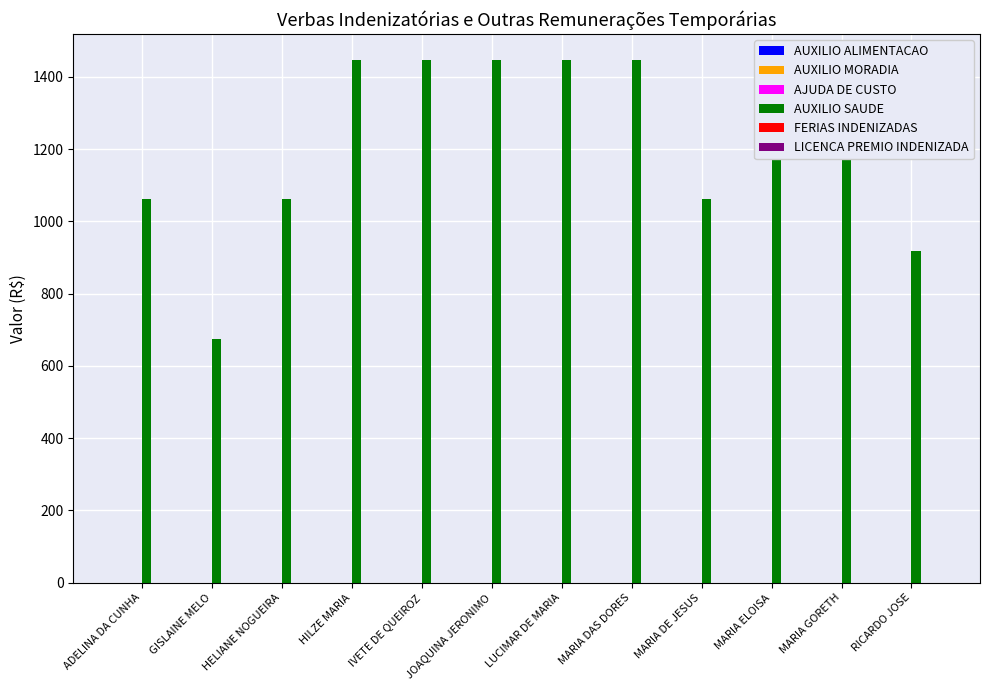

Reading left to right, what are all the values shown in this chart?

AUXILIO ALIMENTACAO: ADELINA DA CUNHA=0.0	GISLAINE MELO=0.0	HELIANE NOGUEIRA=0.0	HILZE MARIA=0.0	IVETE DE QUEIROZ=0.0	JOAQUINA JERONIMO=0.0	LUCIMAR DE MARIA=0.0	MARIA DAS DORES=0.0	MARIA DE JESUS=0.0	MARIA ELOISA=0.0	MARIA GORETH=0.0	RICARDO JOSE=0.0
AUXILIO MORADIA: ADELINA DA CUNHA=0.0	GISLAINE MELO=0.0	HELIANE NOGUEIRA=0.0	HILZE MARIA=0.0	IVETE DE QUEIROZ=0.0	JOAQUINA JERONIMO=0.0	LUCIMAR DE MARIA=0.0	MARIA DAS DORES=0.0	MARIA DE JESUS=0.0	MARIA ELOISA=0.0	MARIA GORETH=0.0	RICARDO JOSE=0.0
AJUDA DE CUSTO: ADELINA DA CUNHA=0.0	GISLAINE MELO=0.0	HELIANE NOGUEIRA=0.0	HILZE MARIA=0.0	IVETE DE QUEIROZ=0.0	JOAQUINA JERONIMO=0.0	LUCIMAR DE MARIA=0.0	MARIA DAS DORES=0.0	MARIA DE JESUS=0.0	MARIA ELOISA=0.0	MARIA GORETH=0.0	RICARDO JOSE=0.0
AUXILIO SAUDE: ADELINA DA CUNHA=1061.9	GISLAINE MELO=675.8	HELIANE NOGUEIRA=1061.9	HILZE MARIA=1446.2	IVETE DE QUEIROZ=1446.2	JOAQUINA JERONIMO=1446.2	LUCIMAR DE MARIA=1446.2	MARIA DAS DORES=1446.2	MARIA DE JESUS=1061.9	MARIA ELOISA=1446.2	MARIA GORETH=1446.2	RICARDO JOSE=917.1
FERIAS INDENIZADAS: ADELINA DA CUNHA=0.0	GISLAINE MELO=0.0	HELIANE NOGUEIRA=0.0	HILZE MARIA=0.0	IVETE DE QUEIROZ=0.0	JOAQUINA JERONIMO=0.0	LUCIMAR DE MARIA=0.0	MARIA DAS DORES=0.0	MARIA DE JESUS=0.0	MARIA ELOISA=0.0	MARIA GORETH=0.0	RICARDO JOSE=0.0
LICENCA PREMIO INDENIZADA: ADELINA DA CUNHA=0.0	GISLAINE MELO=0.0	HELIANE NOGUEIRA=0.0	HILZE MARIA=0.0	IVETE DE QUEIROZ=0.0	JOAQUINA JERONIMO=0.0	LUCIMAR DE MARIA=0.0	MARIA DAS DORES=0.0	MARIA DE JESUS=0.0	MARIA ELOISA=0.0	MARIA GORETH=0.0	RICARDO JOSE=0.0